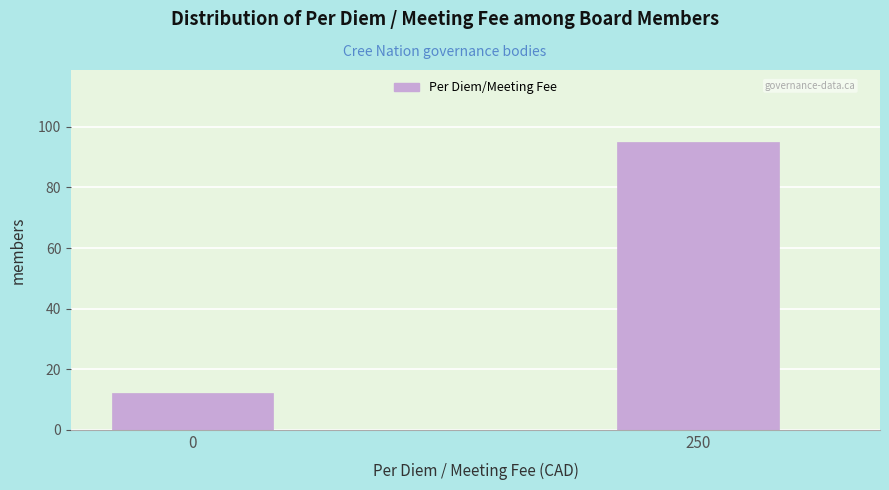

Reading right to left, transcribe all the data shown in this chart.

250=95	0=12